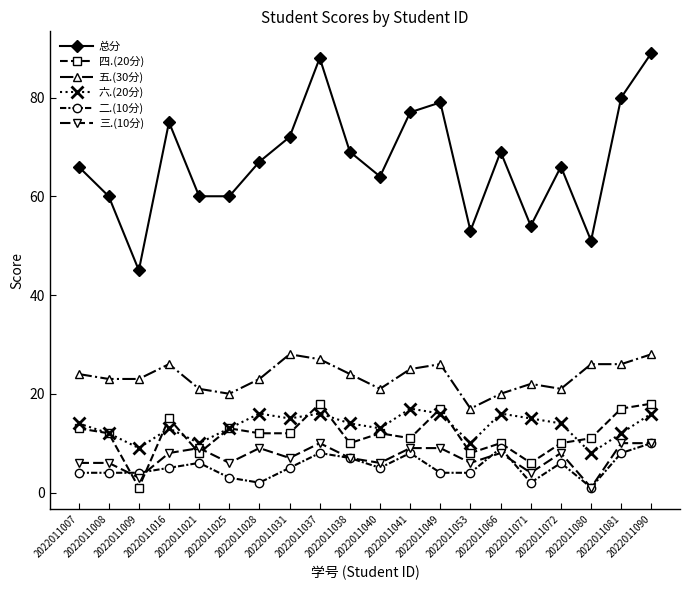

What is the difference between the highest and lowest values at 2022011049?

75